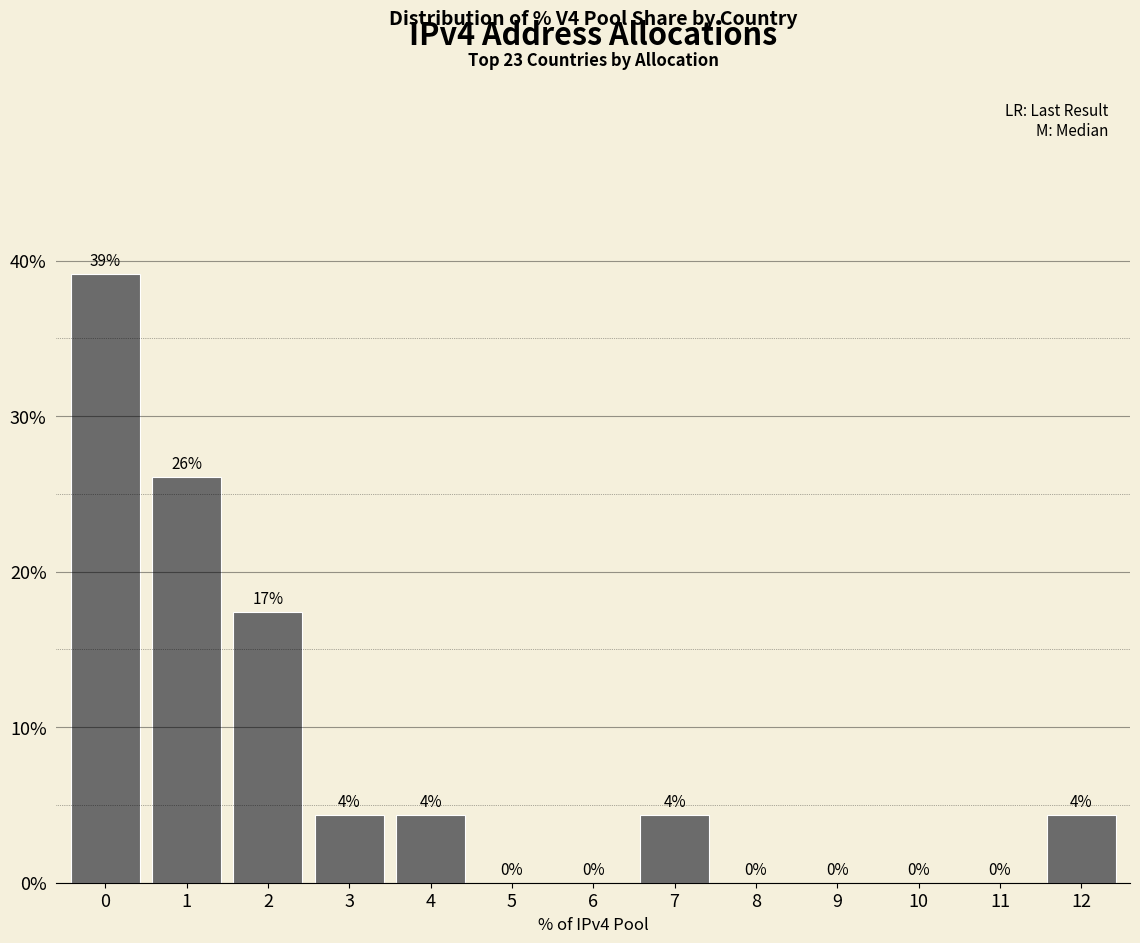

Is it true that the value at 10 is 25.5?

False